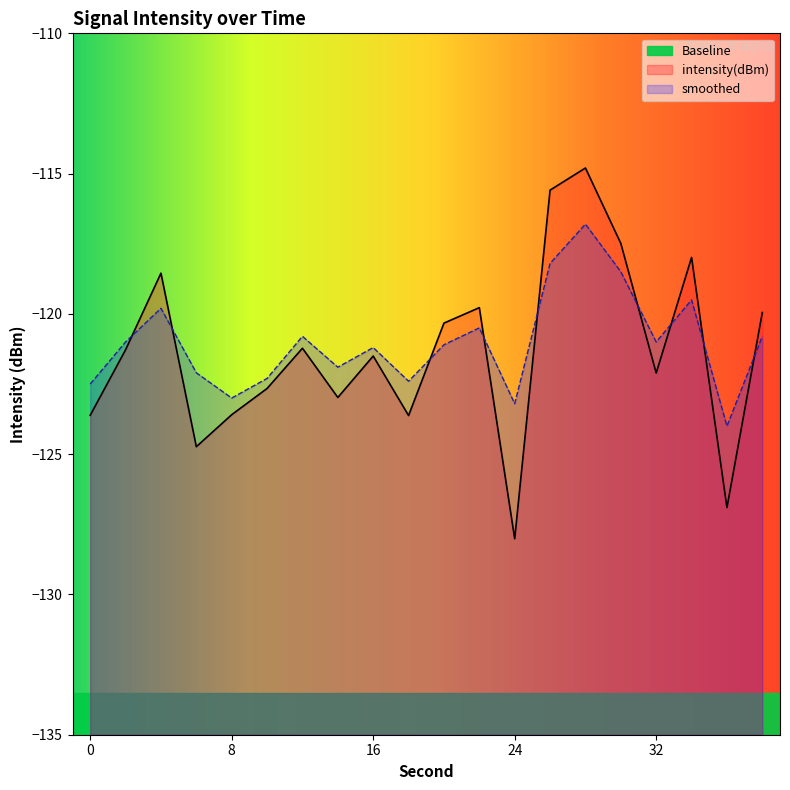

At which category does the chart reach its minimum across all series?

24